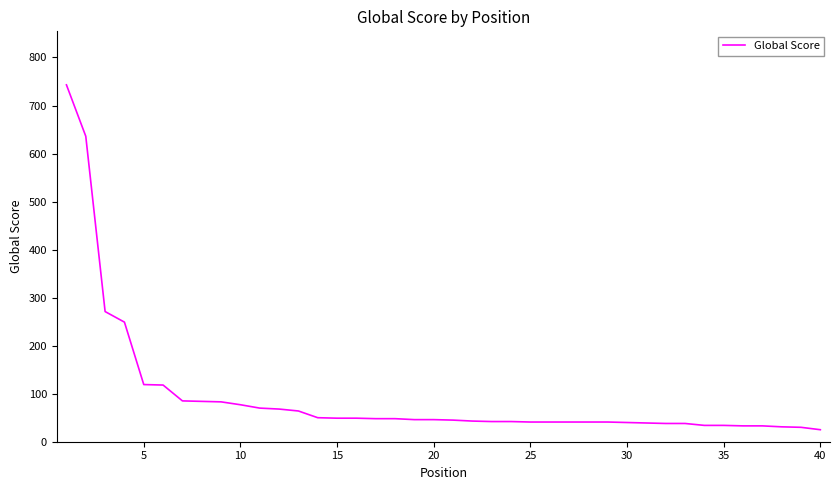

What is the minimum value shown in the chart?

25